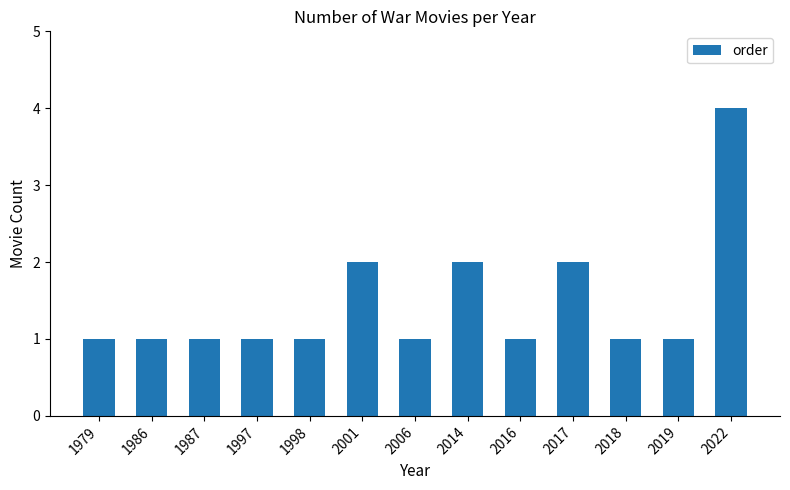

What is the value of the 1st bar from the left?

1